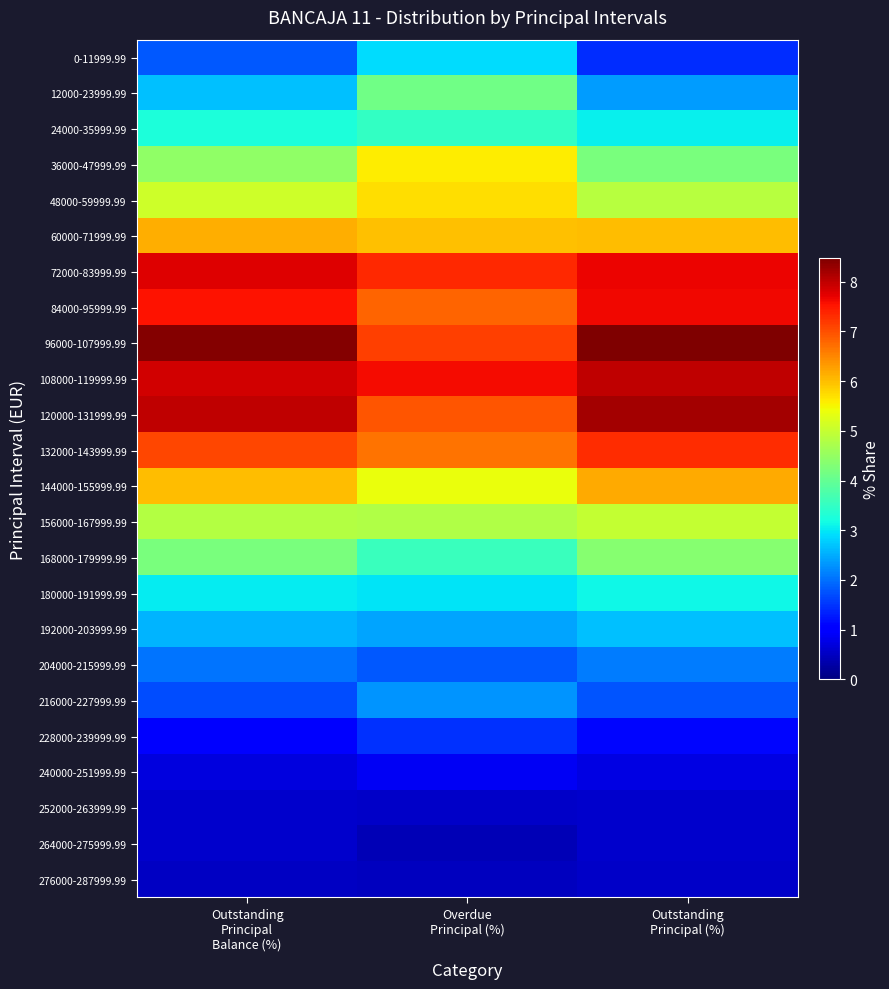

Which series has the largest total across all categories?

96000-107999.99